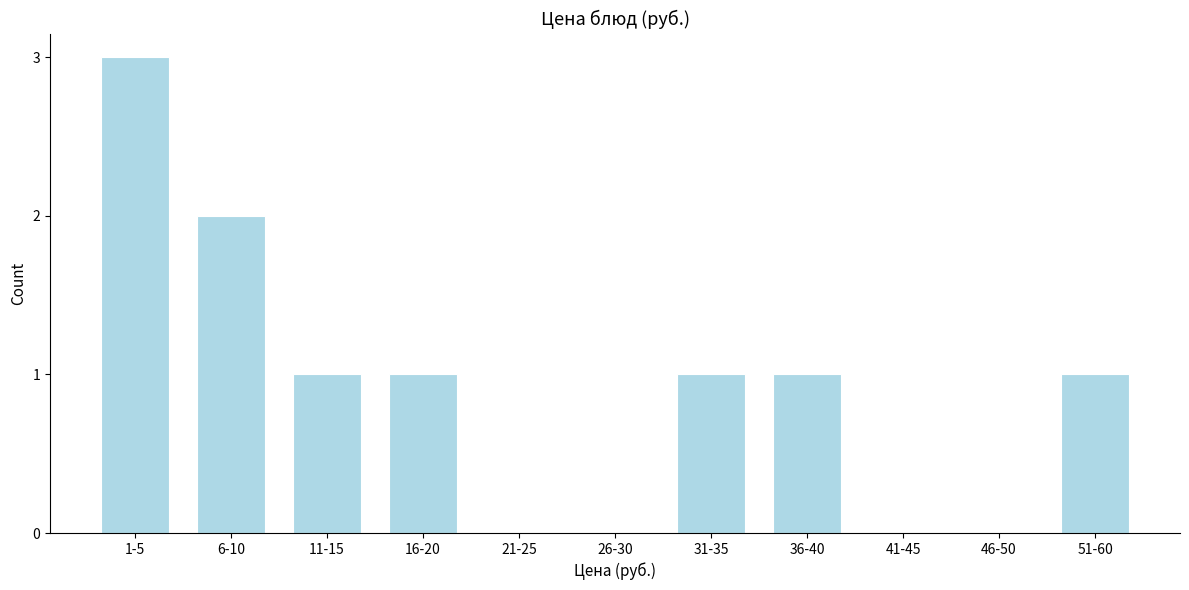

Reading left to right, what are all the values shown in this chart?

1-5=3	6-10=2	11-15=1	16-20=1	21-25=0	26-30=0	31-35=1	36-40=1	41-45=0	46-50=0	51-60=1